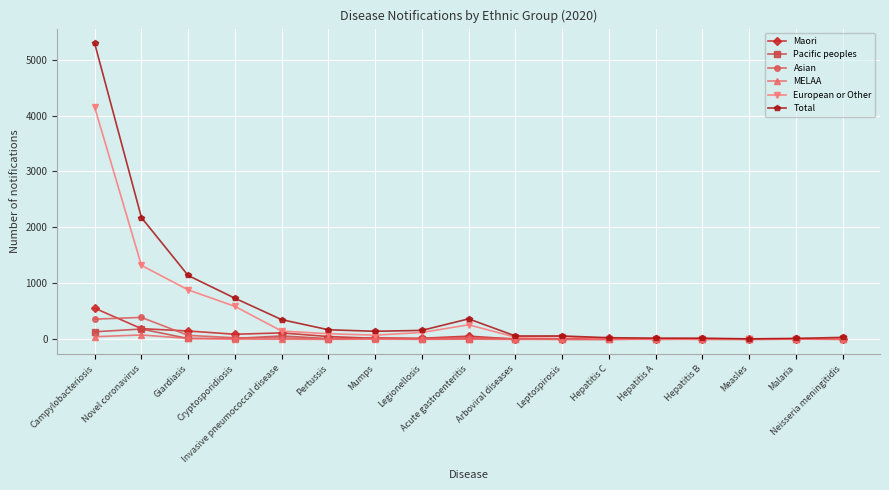

What is the sum of the European or Other values at Cryptosporidiosis and Hepatitis C?

602